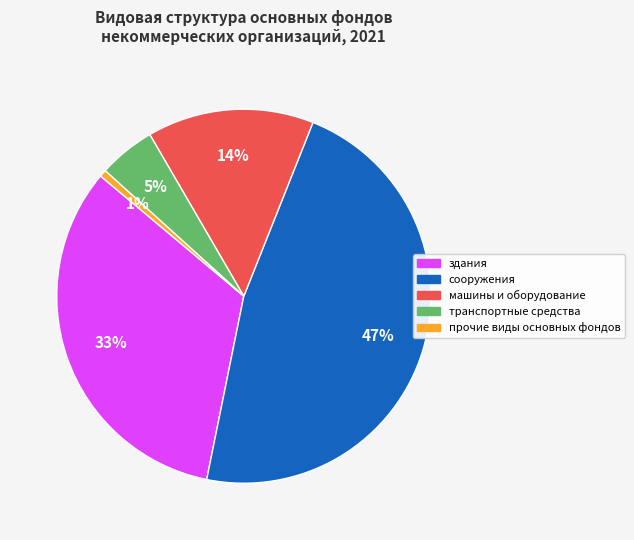

Which category has the biggest portion of the pie?

сооружения